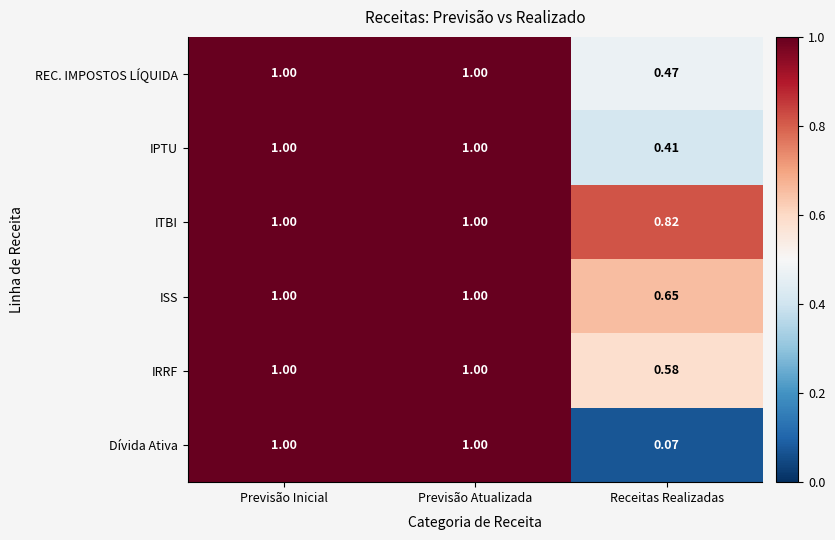

Between Previsão Atualizada and Receitas Realizadas, which series saw the biggest shift?

Dívida Ativa